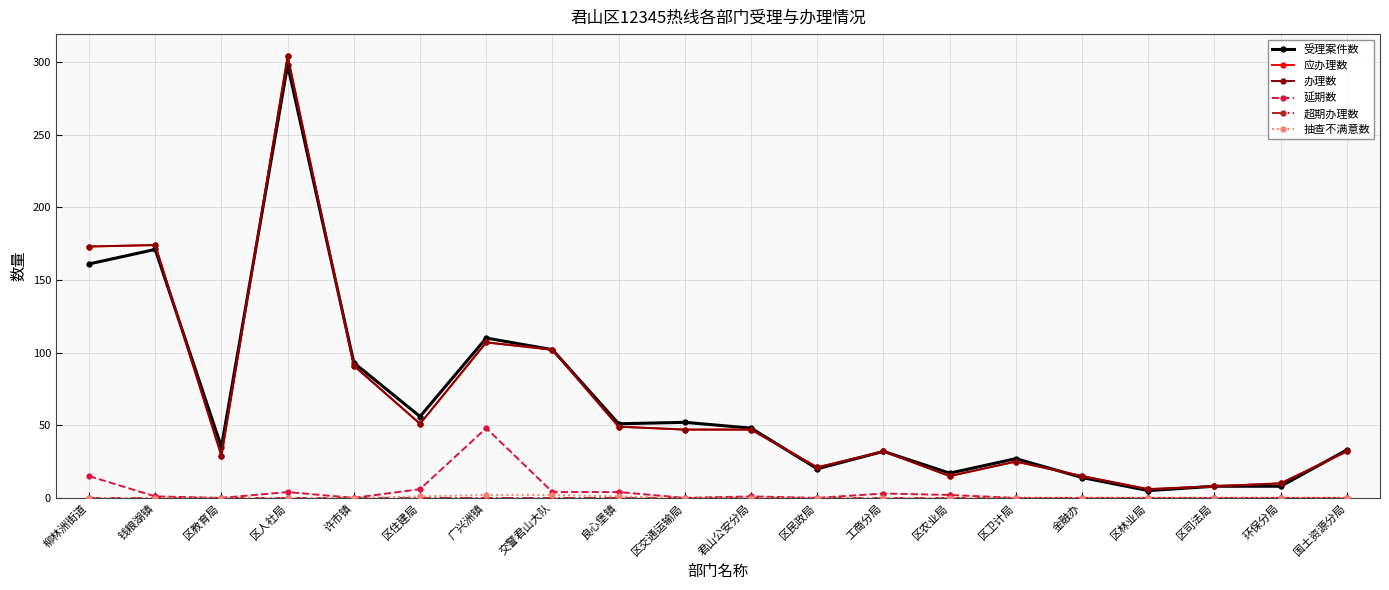

Is this an area chart (filled region under the line)?

No